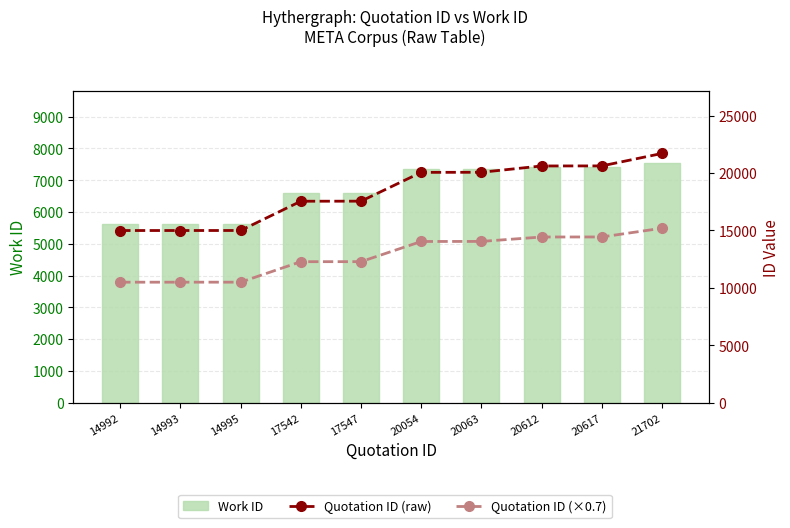

What is the average value of the Quotation ID (raw) series?

18311.7